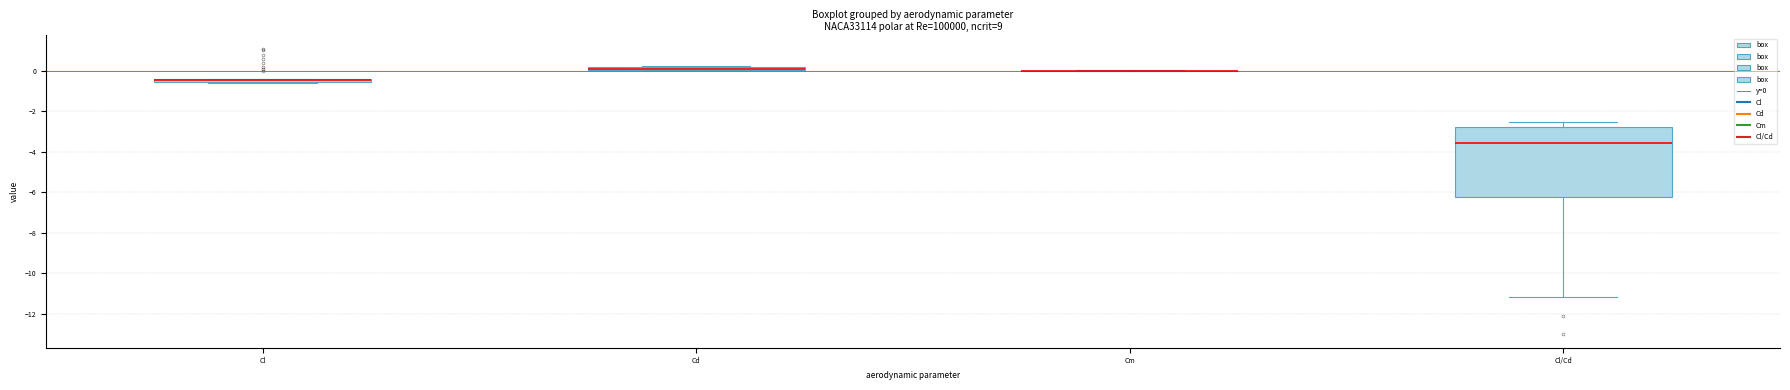

Where is the upper edge of the box for Cl on the y-axis? The values are not printed on the chart, so give them approximately, as read against the axis.

-0.4